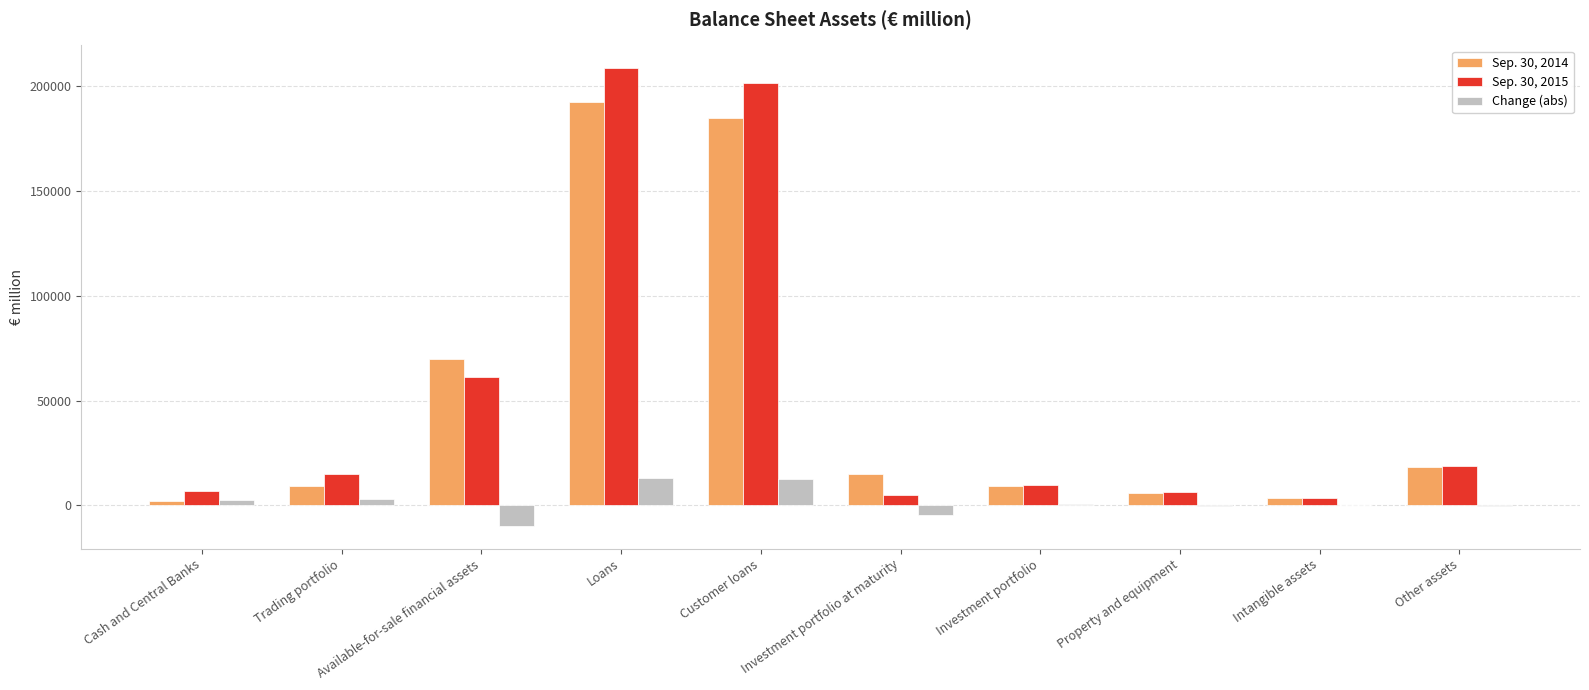

Which category has the highest value in the Sep. 30, 2015 series?

Loans